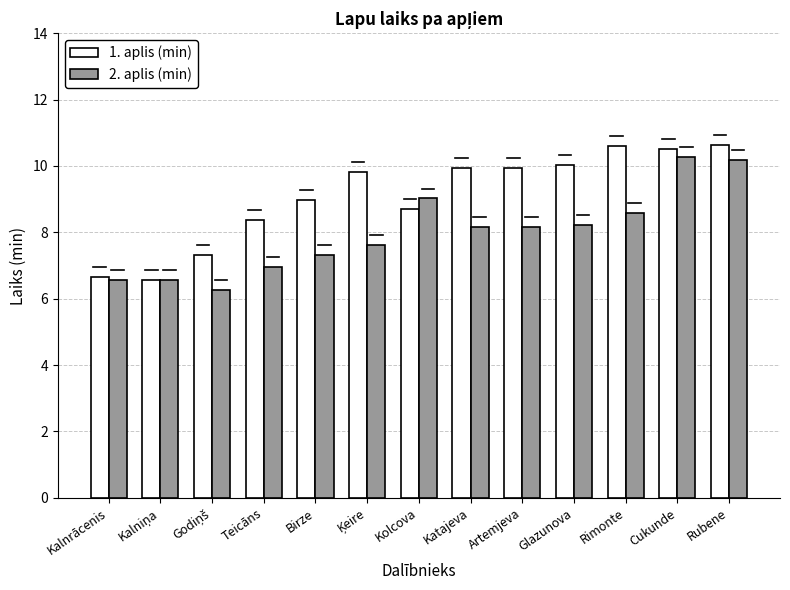

Which series has the largest total across all categories?

1. aplis (min)